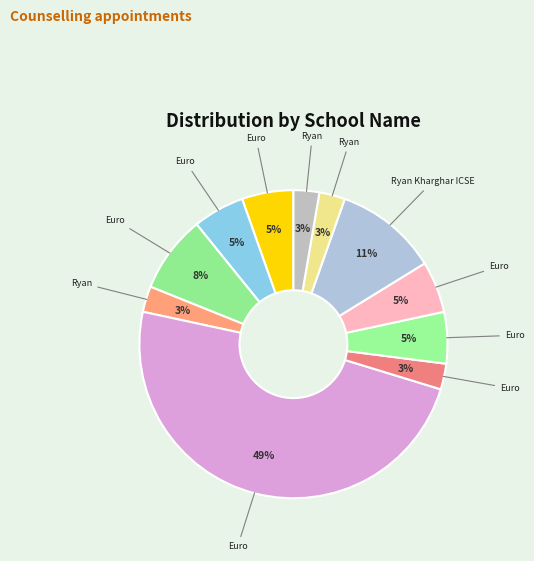

Which slice is the largest?

EuroSchool, Airoli, ICSE